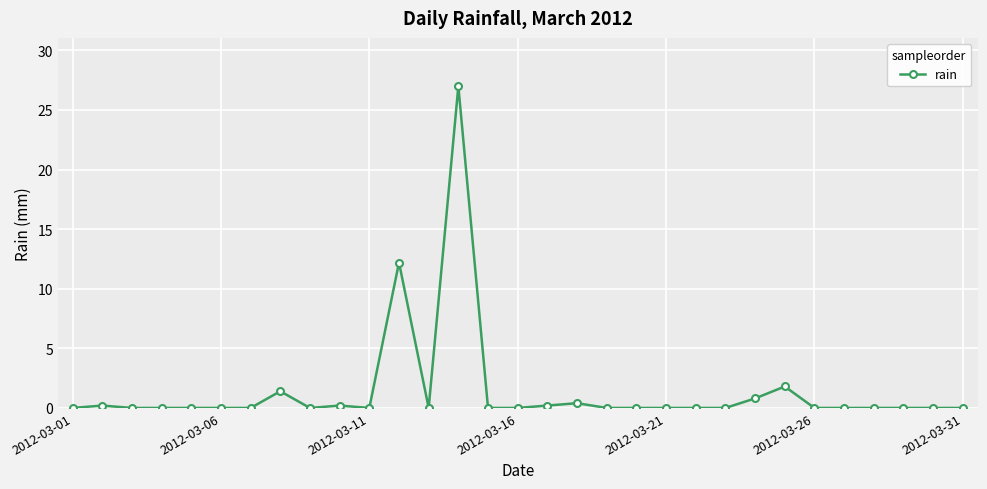

What is the average value?

1.4